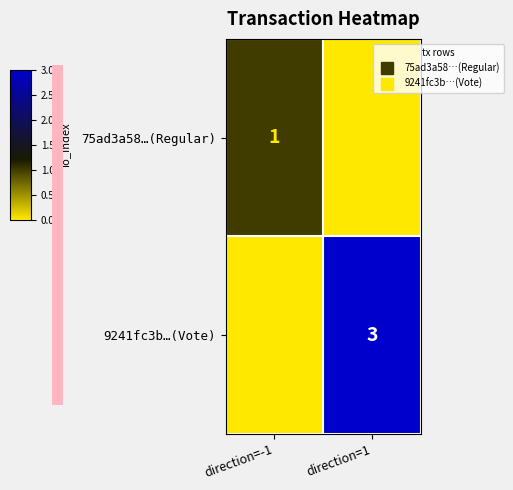

How many distinct data groups are displayed?

2